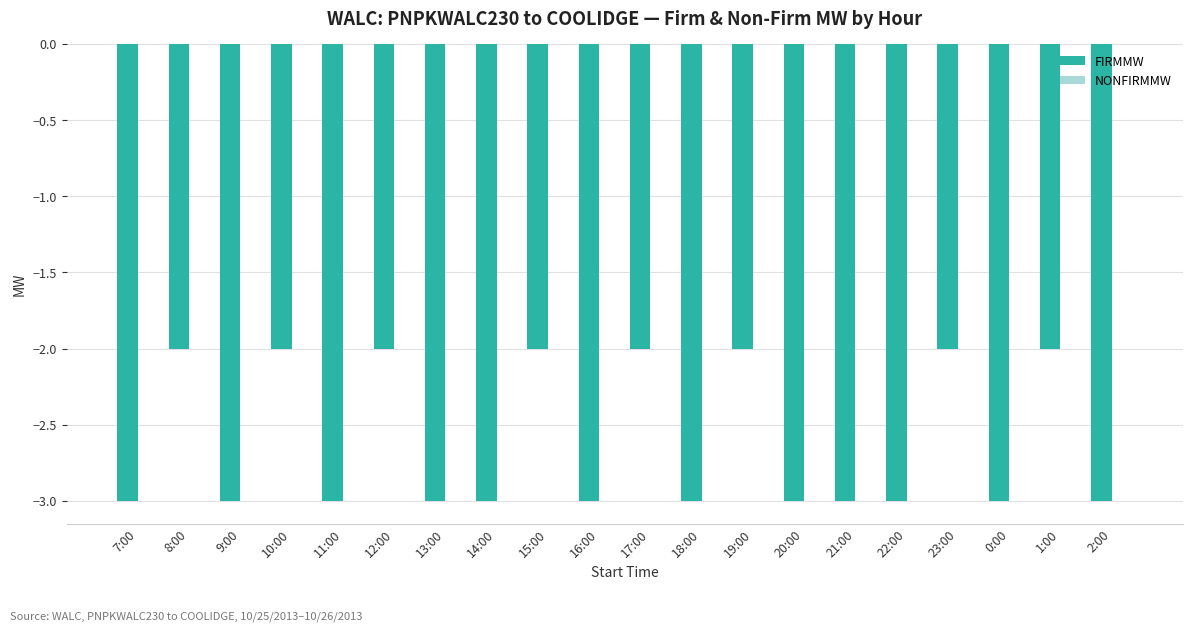

What is the change in value from 11:00 to 23:00?

+1